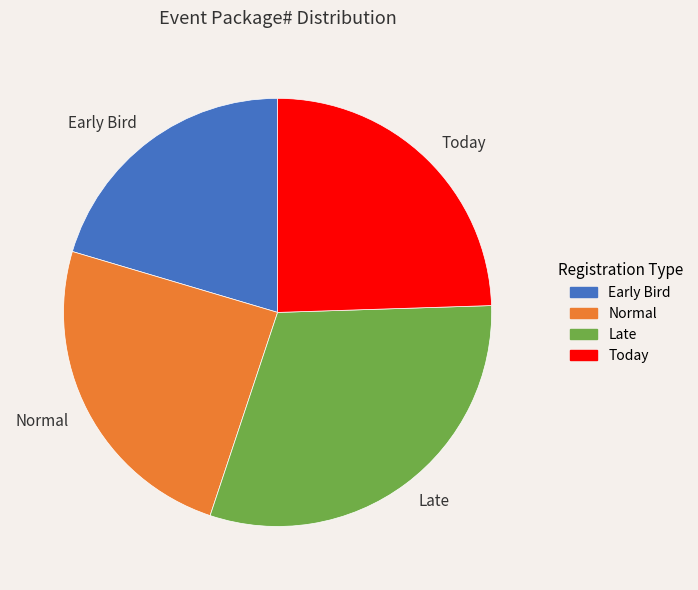

Is Today the majority of the pie?

No